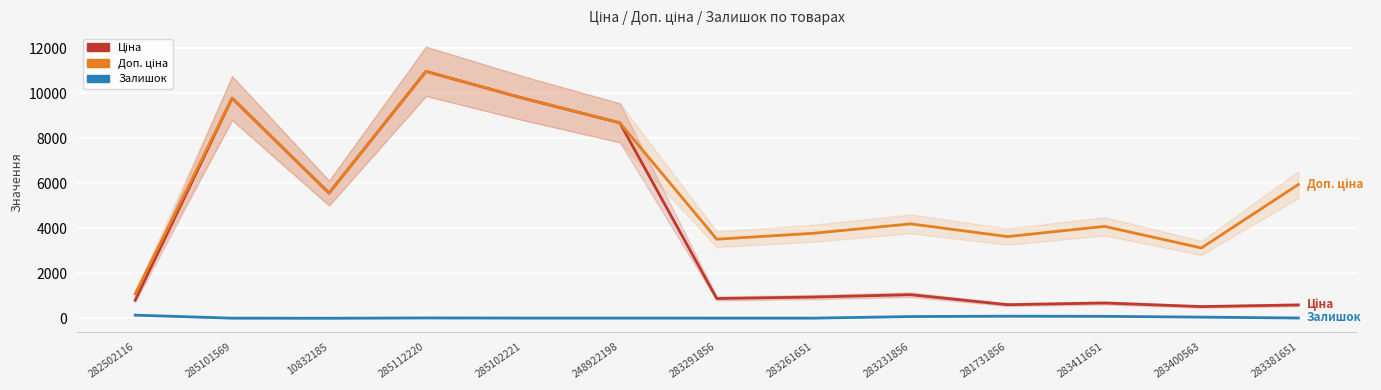

How many values in the Залишок series are below 14?

6